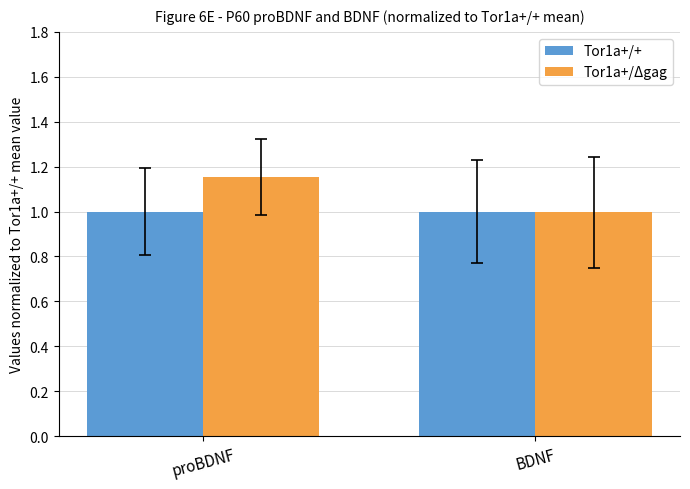

What is the minimum value for Tor1a+/Δgag?

1.0